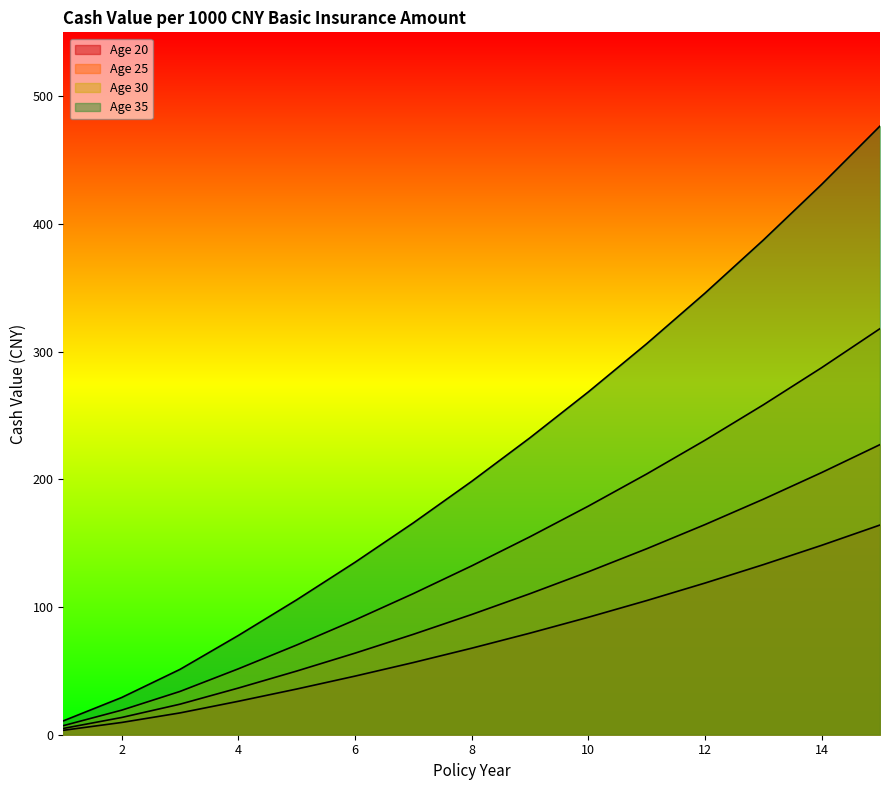

Reading left to right, extract all data points from this chart.

Age 20: 3.5	9.6	17.1	26.2	35.8	45.9	56.5	67.7	79.5	92.0	105.0	118.8	133.2	148.3	164.2
Age 25: 4.9	13.5	23.9	36.5	49.8	63.9	78.6	94.1	110.4	127.6	145.6	164.5	184.4	205.3	227.2
Age 30: 7.1	19.2	33.9	51.6	70.2	89.8	110.5	132.2	155.0	179.0	204.2	230.6	258.3	287.4	318.0
Age 35: 10.8	29.1	51.1	77.7	105.6	135.0	165.9	198.4	232.5	268.4	306.1	345.8	387.3	430.9	476.6